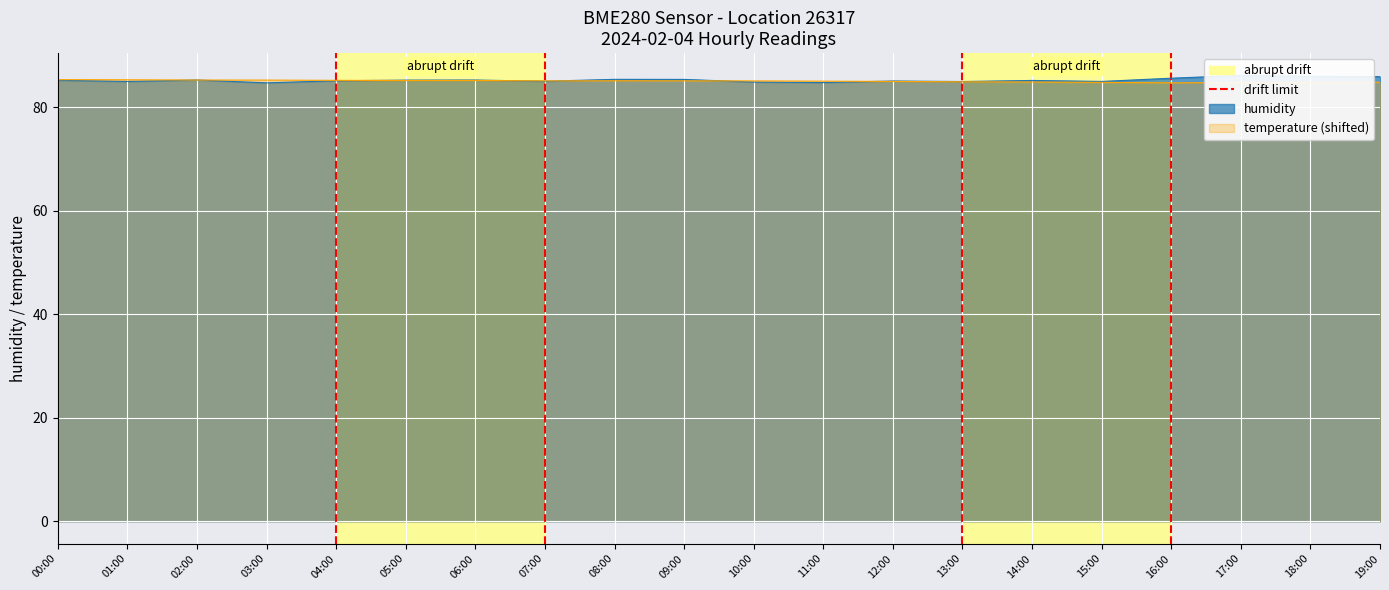

Is it true that temperature (shifted) equals 119.9 at 09:00?

False